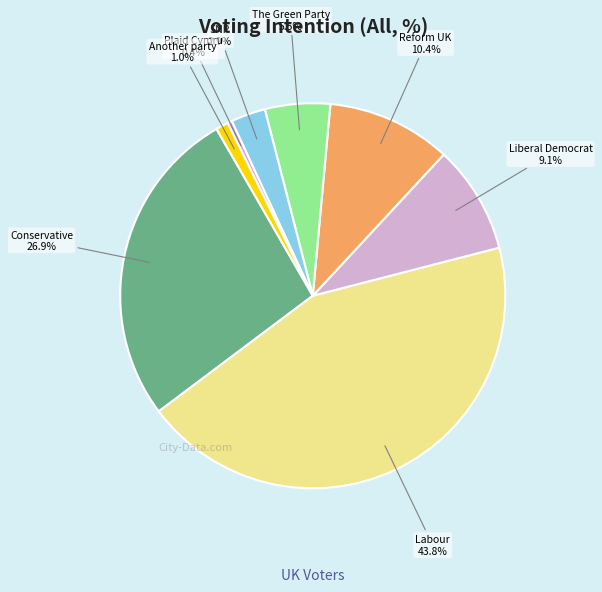

Between Another party and Conservative, which is larger?

Conservative